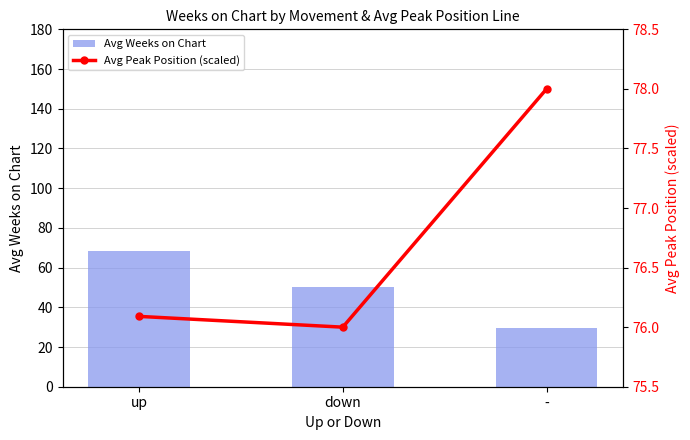

Reading left to right, what are all the values shown in this chart?

Avg Weeks on Chart: 68.5	50.4	29.4
Avg Peak Position (scaled): 76.1	76.0	78.0